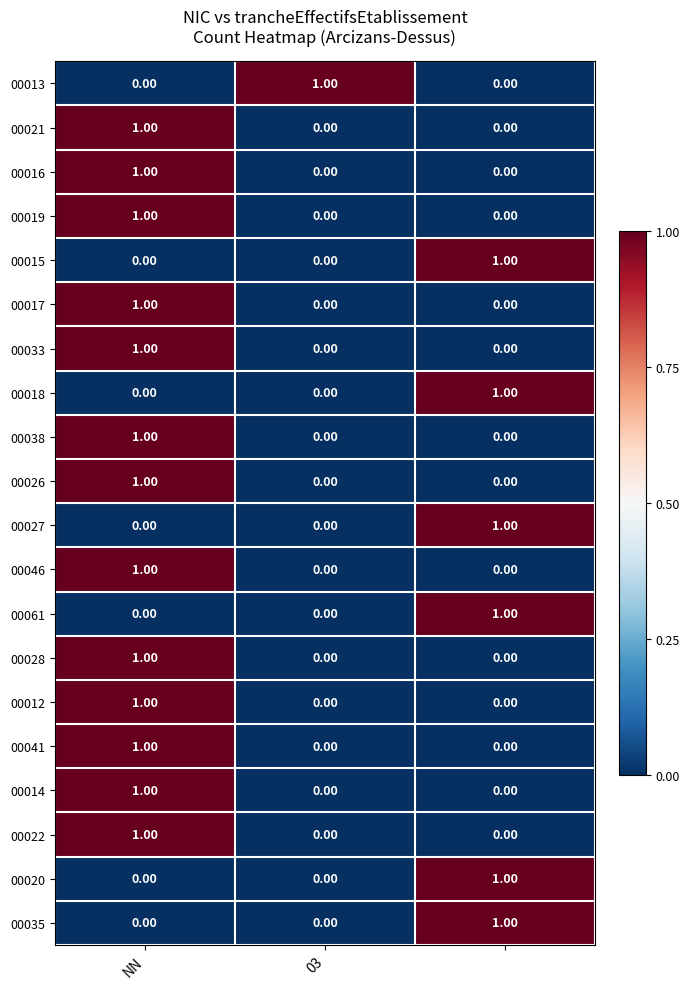

How many data points does each series have?

3